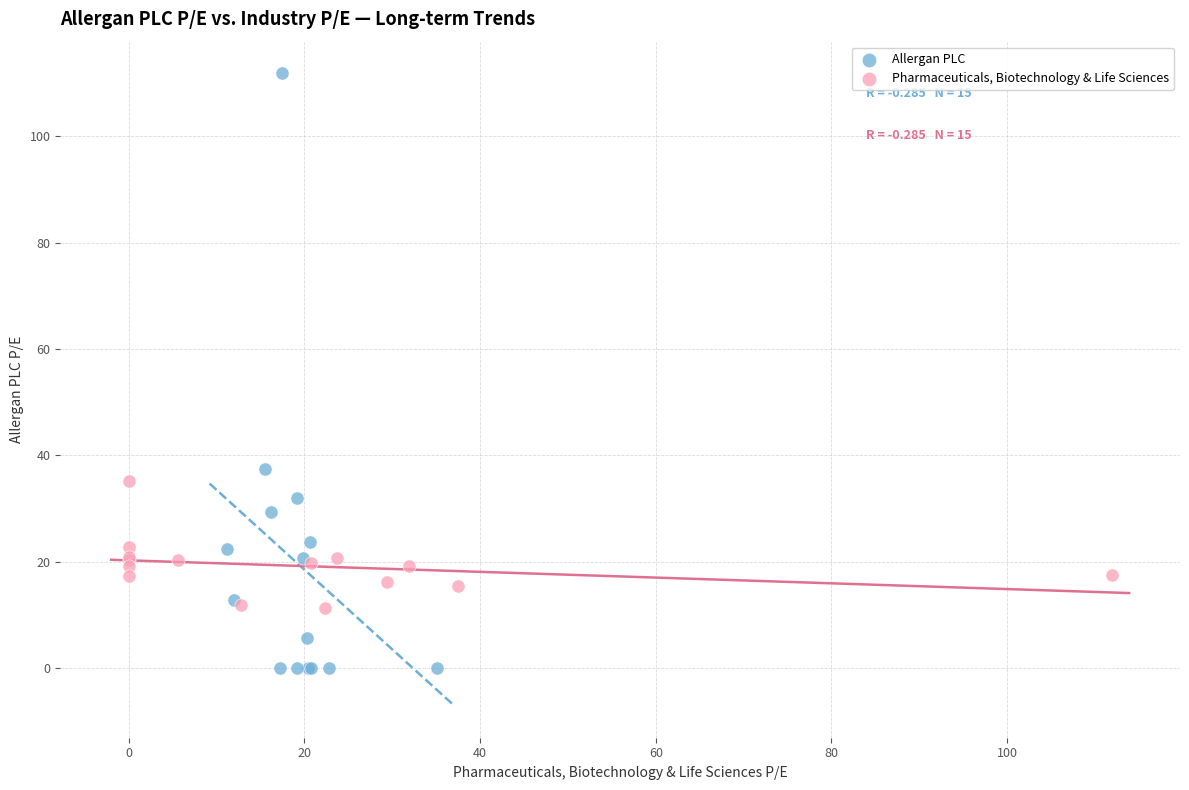

Which series has the largest Y range (max minus min)?

Allergan PLC